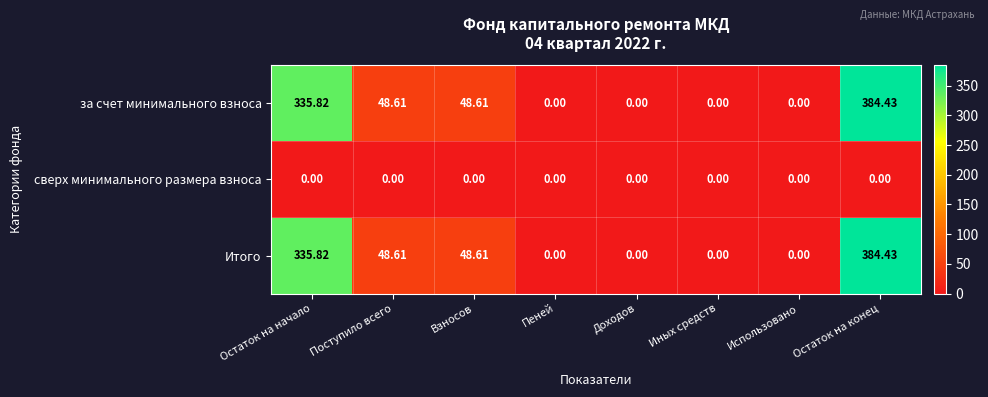

Which category has the highest value in the за счет минимального взноса series?

Остаток на конец